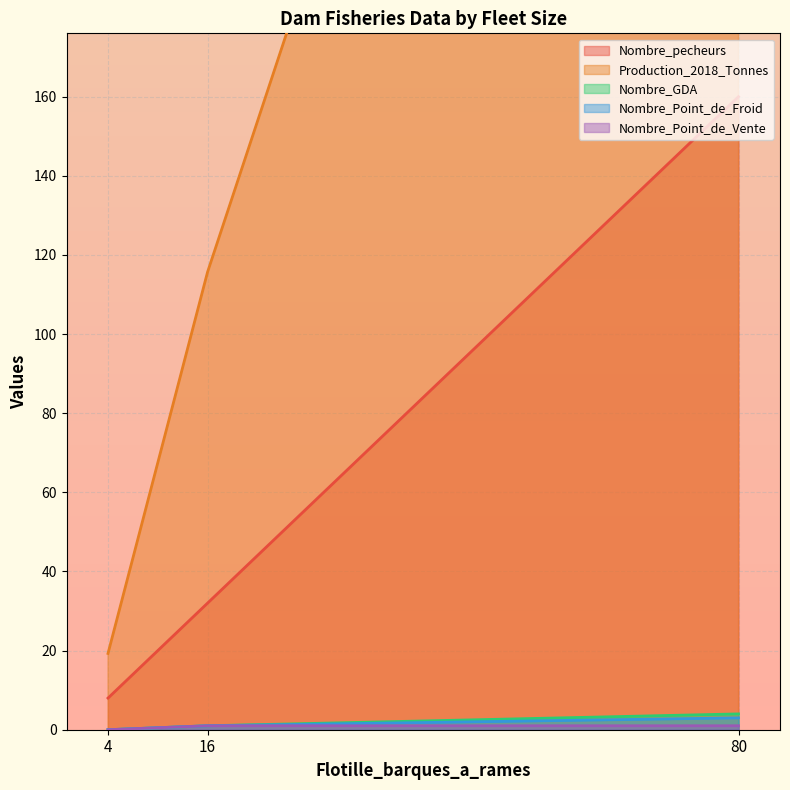

The Nombre_GDA series shows 0 at 4. True or false?

True